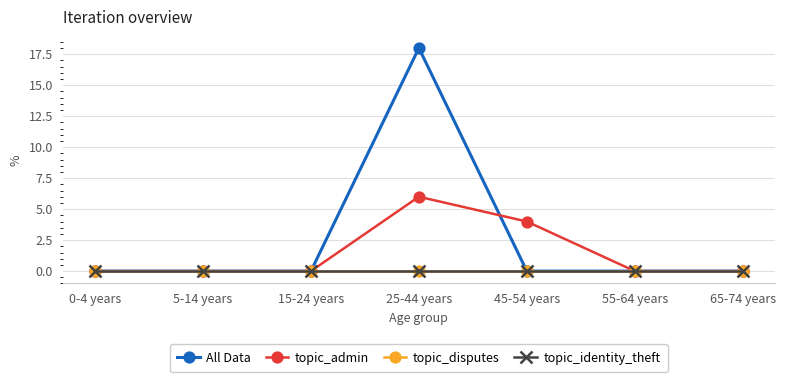

Reading left to right, transcribe all the data shown in this chart.

All Data: 0	0	0	18	0	0	0
topic_admin: 0	0	0	6	4	0	0
topic_disputes: 0	0	0	0	0	0	0
topic_identity_theft: 0	0	0	0	0	0	0